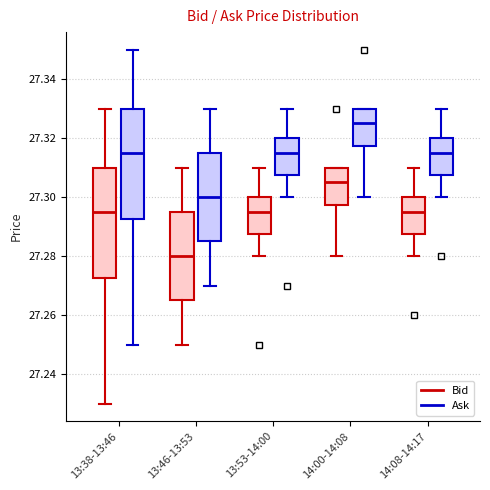

Reading left to right, transcribe this box plot: for each box, give where its median line is, the range the box spans, and where its two whiskers end, as read against the y-axis. The values are not printed on the chart, so give them approximately, as read against the axis.

13:38-13:46 (Bid): median 27.296, box 27.272 to 27.310, whiskers 27.230 to 27.330
13:38-13:46 (Ask): median 27.316, box 27.292 to 27.330, whiskers 27.250 to 27.350
13:46-13:53 (Bid): median 27.280, box 27.266 to 27.296, whiskers 27.250 to 27.310
13:46-13:53 (Ask): median 27.300, box 27.286 to 27.316, whiskers 27.270 to 27.330
13:53-14:00 (Bid): median 27.296, box 27.288 to 27.300, whiskers 27.280 to 27.310
13:53-14:00 (Ask): median 27.316, box 27.308 to 27.320, whiskers 27.300 to 27.330
14:00-14:08 (Bid): median 27.306, box 27.298 to 27.310, whiskers 27.280 to 27.310
14:00-14:08 (Ask): median 27.326, box 27.318 to 27.330, whiskers 27.300 to 27.330
14:08-14:17 (Bid): median 27.296, box 27.288 to 27.300, whiskers 27.280 to 27.310
14:08-14:17 (Ask): median 27.316, box 27.308 to 27.320, whiskers 27.300 to 27.330